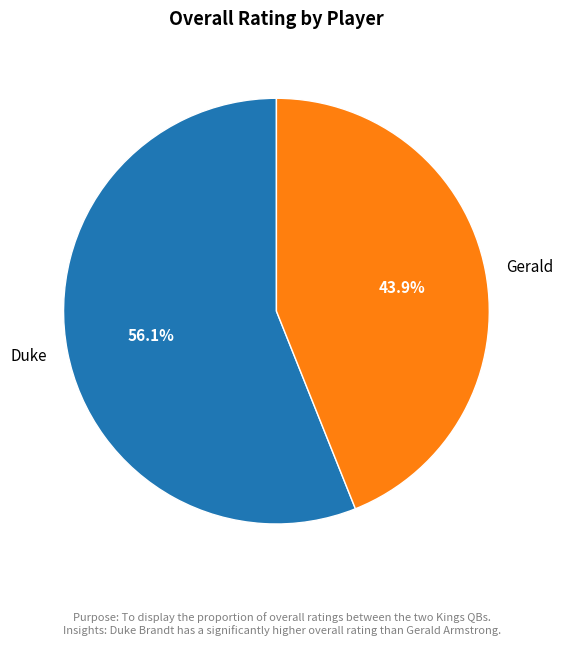

Between Gerald and Duke, which is larger?

Duke